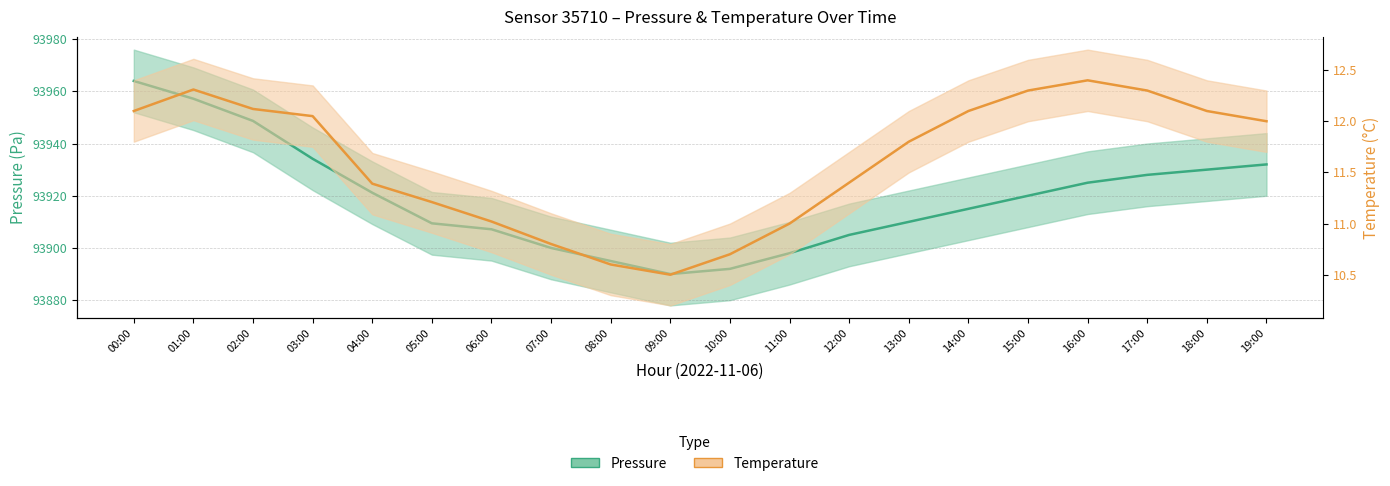

Which series has the largest range (max minus min)?

Pressure (center)